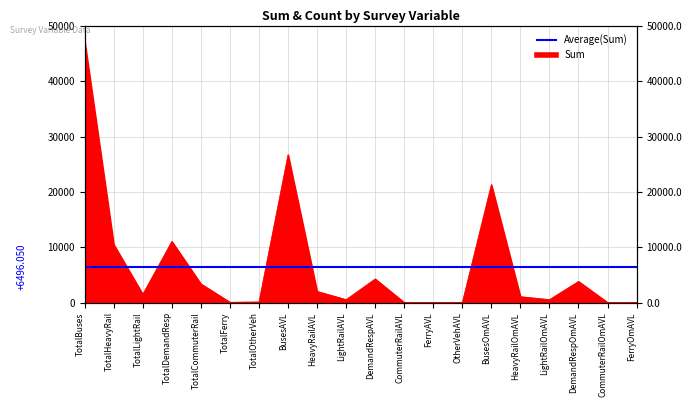

How many values exceed 1490?

9